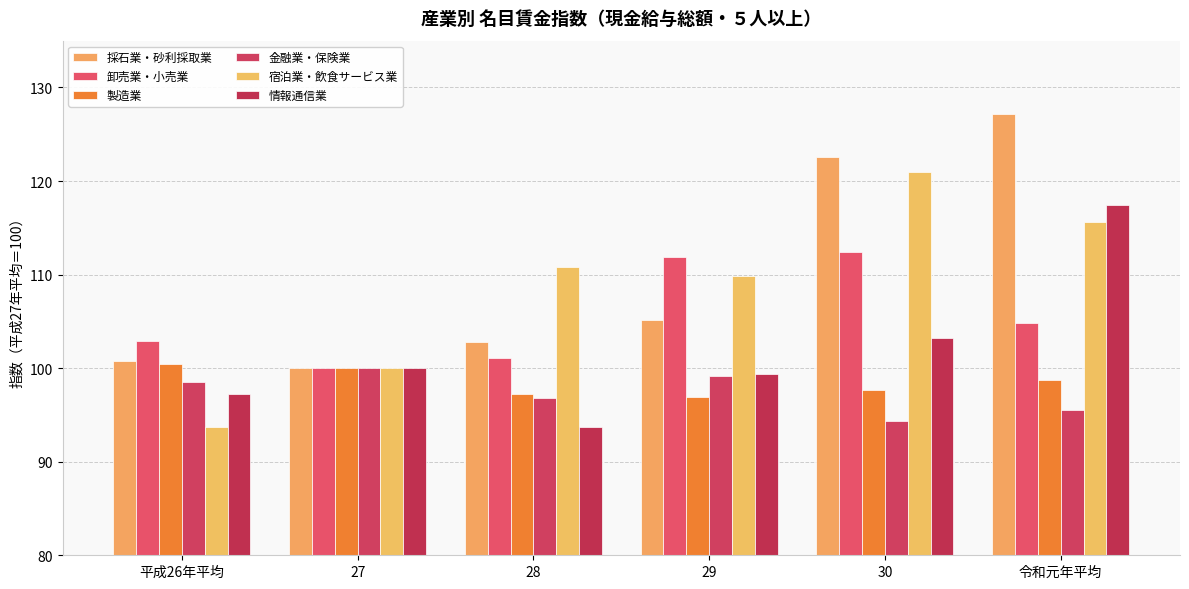

How many groups of bars are there?

6